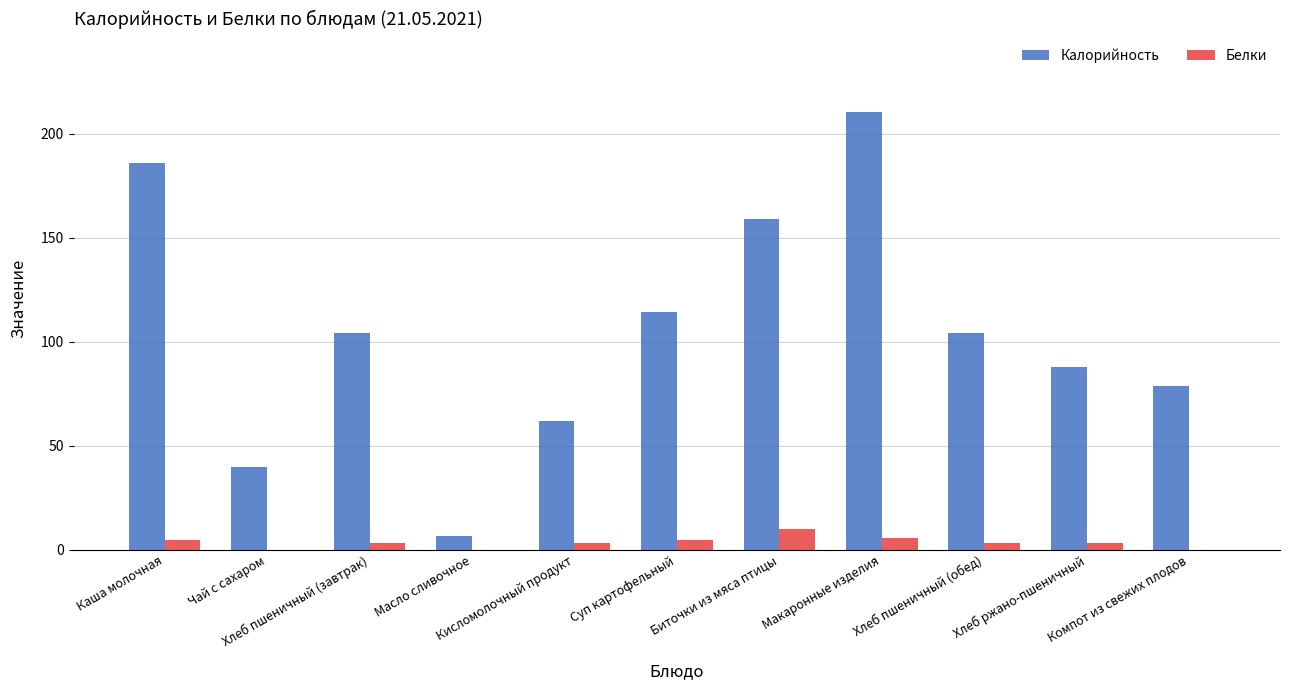

What is the greatest value displayed?

210.5